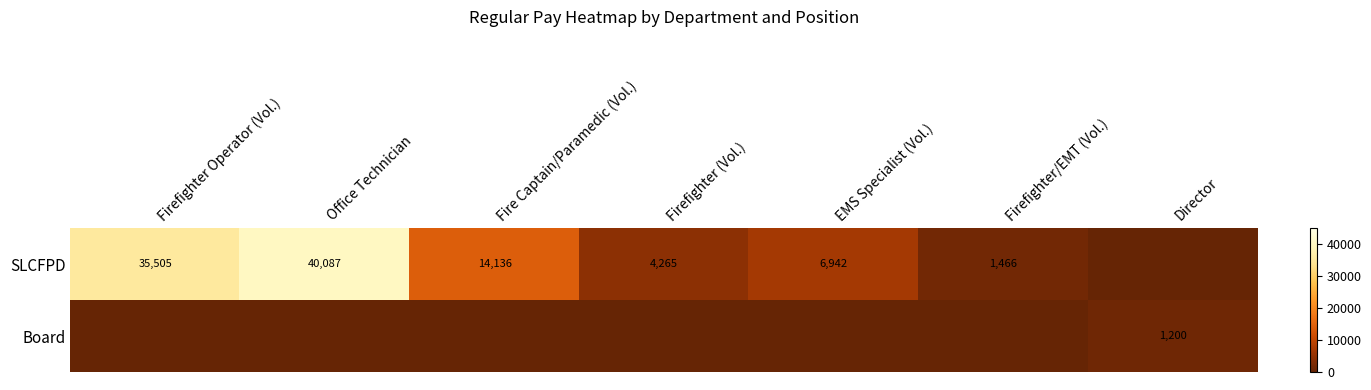

What is the maximum value shown in the chart?

40087